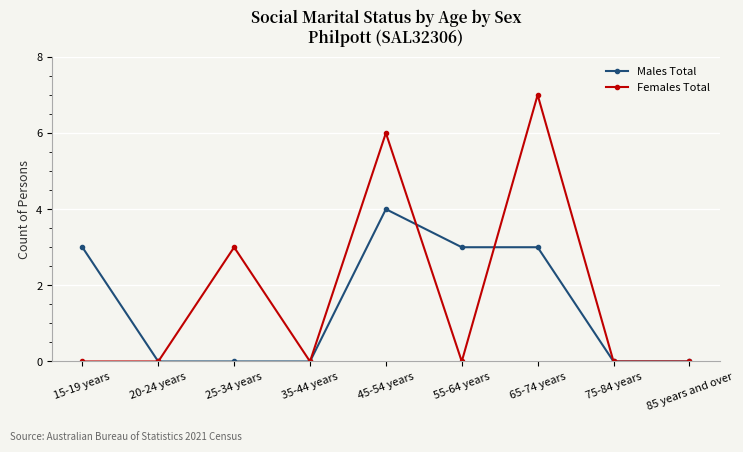

At which category does Females Total reach its first local peak?

25-34 years